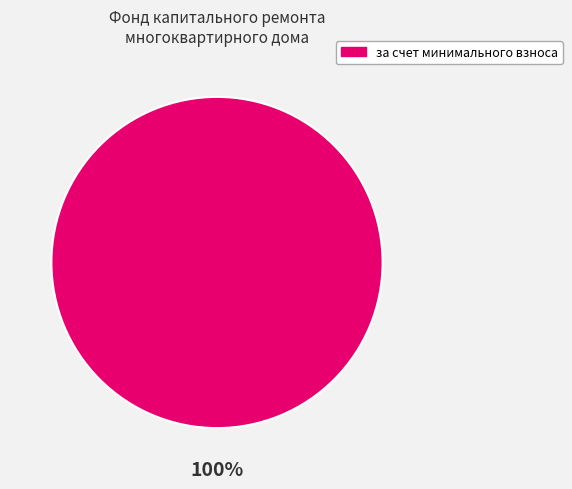

What percentage is the за счет минимального взноса slice, to the nearest percent?

100%